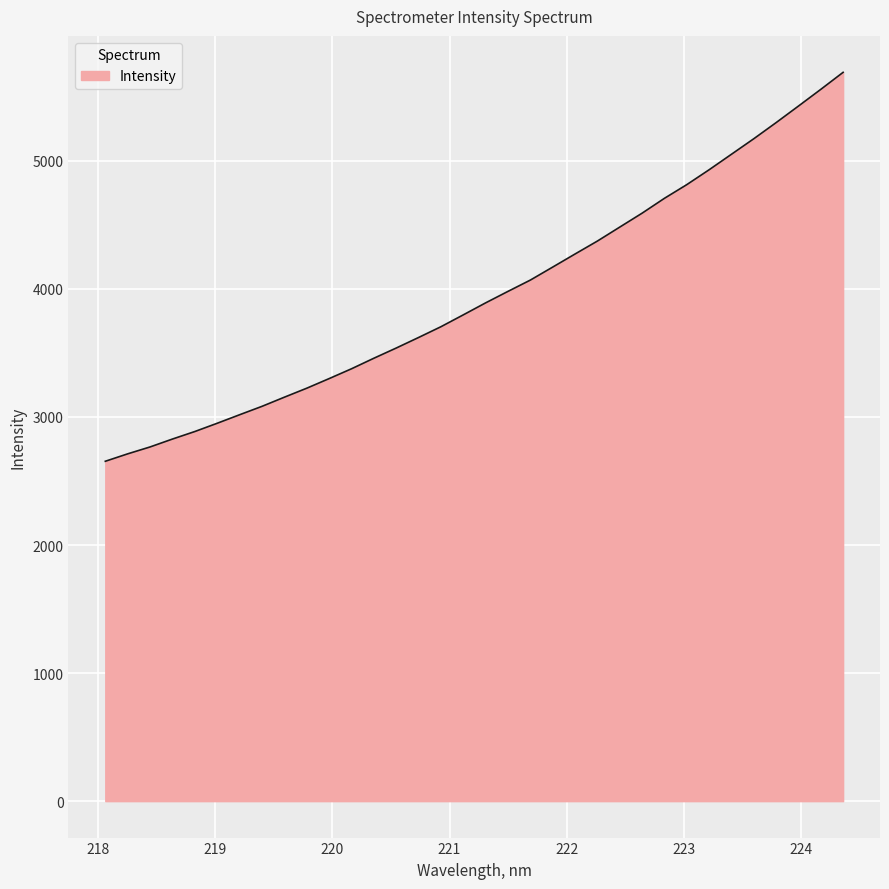

What is the smallest value displayed?

2654.1